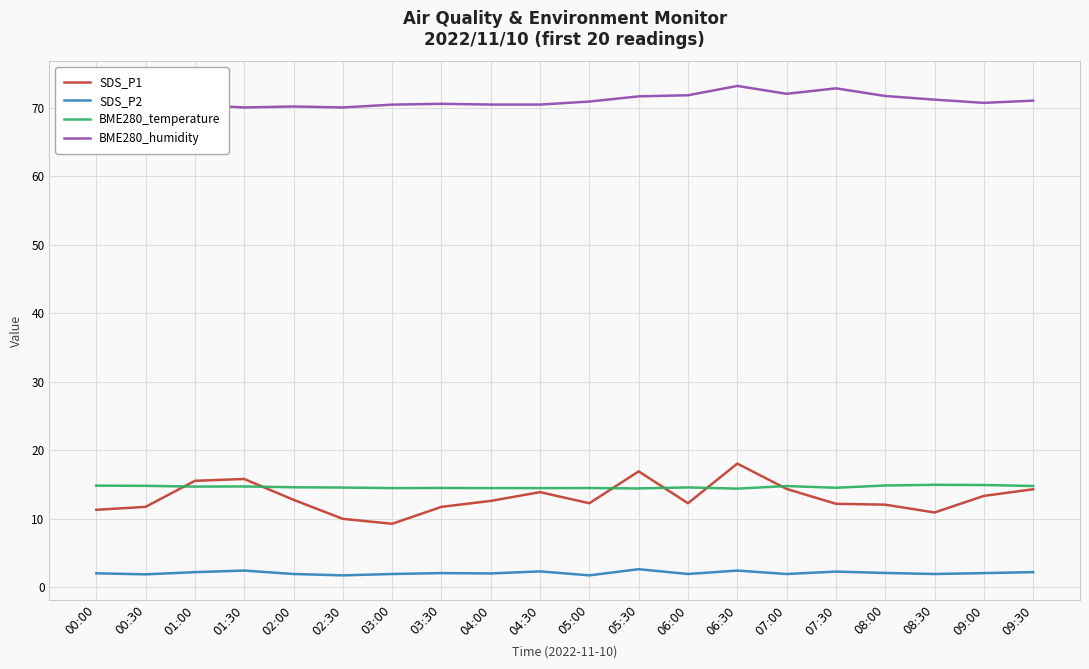

What is the smallest value displayed?

1.7